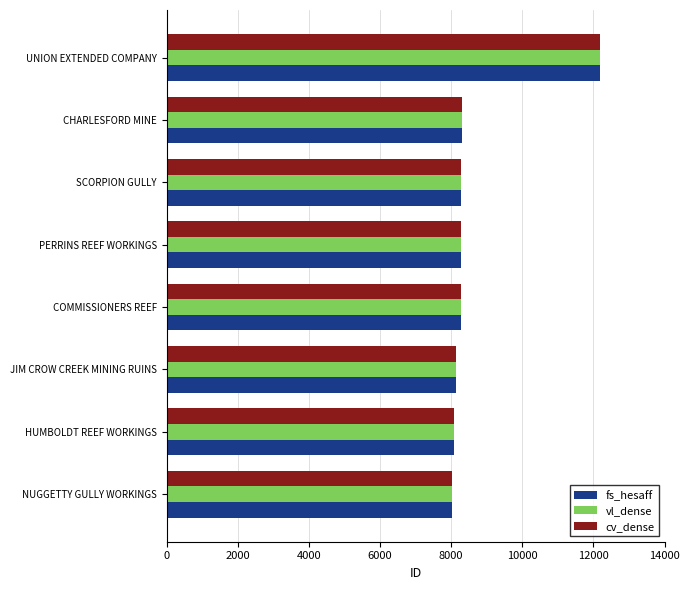

The vl_dense series shows 8288 at SCORPION GULLY. True or false?

True